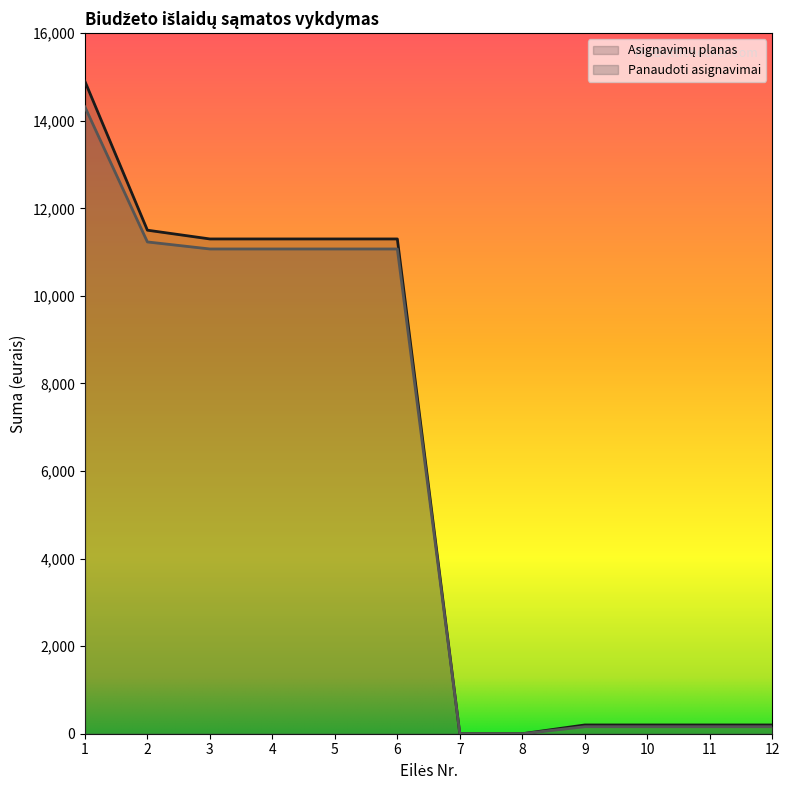

Reading right to left, what are all the values shown in this chart?

Asignavimų planas: 200.0	200.0	200.0	200.0	0.0	0.0	11300.0	11300.0	11300.0	11300.0	11500.0	14900.0
Panaudoti asignavimai: 160.6	160.6	160.6	160.6	0.0	0.0	11071.2	11071.2	11071.2	11071.2	11231.7	14315.5